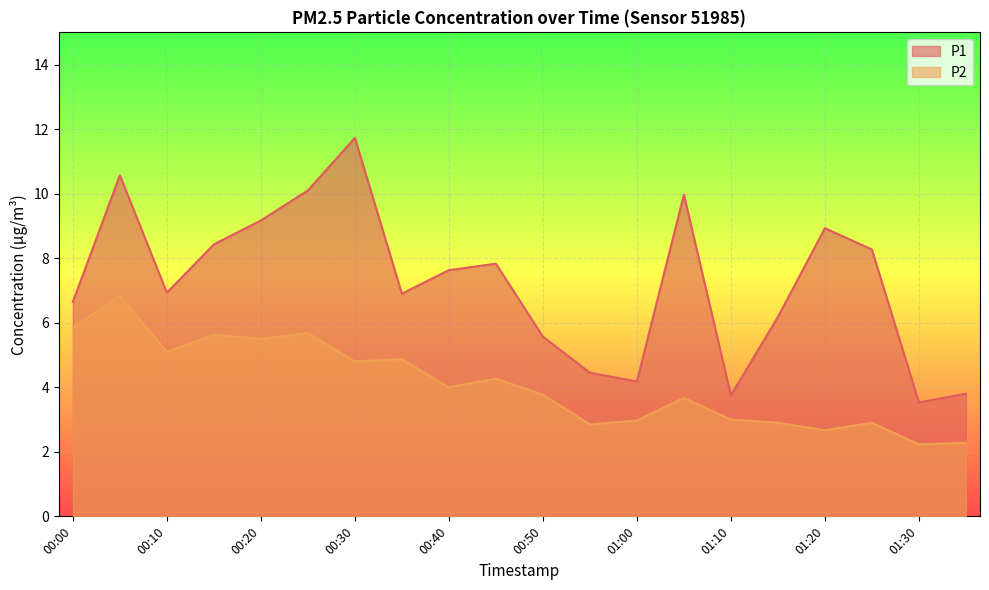

What is the label of the 9th point from the left?

00:40